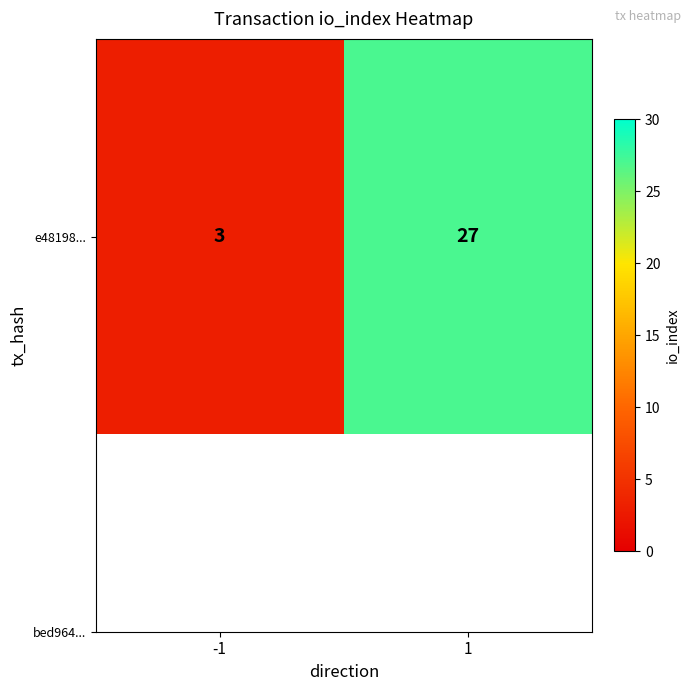

The chart shows a value of 3 at -1. True or false?

True